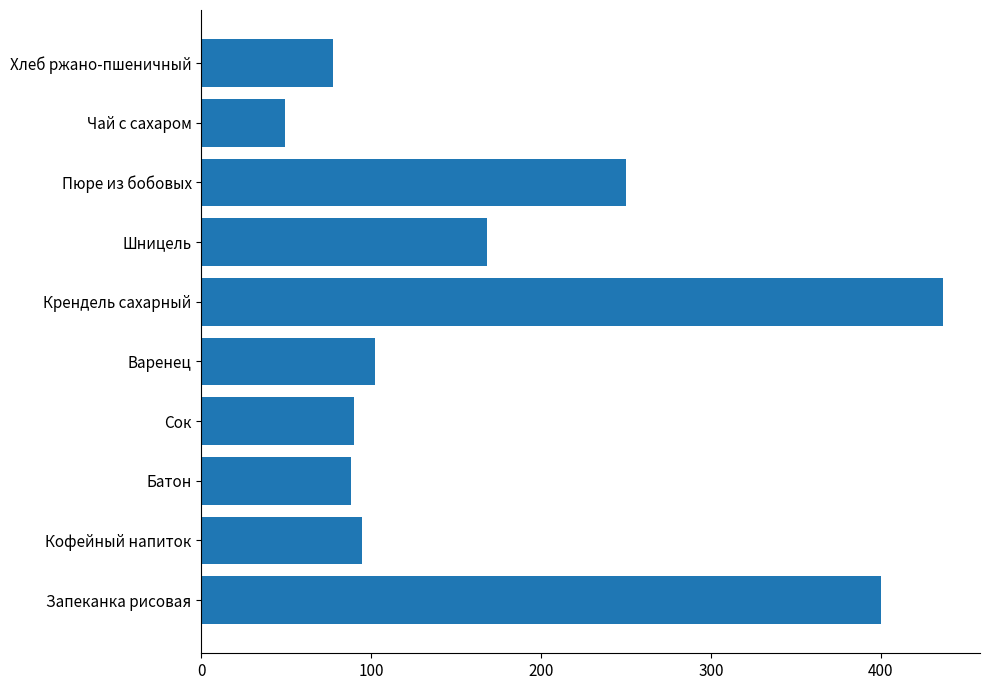

What is the approximate value at Чай с сахаром?

49.4